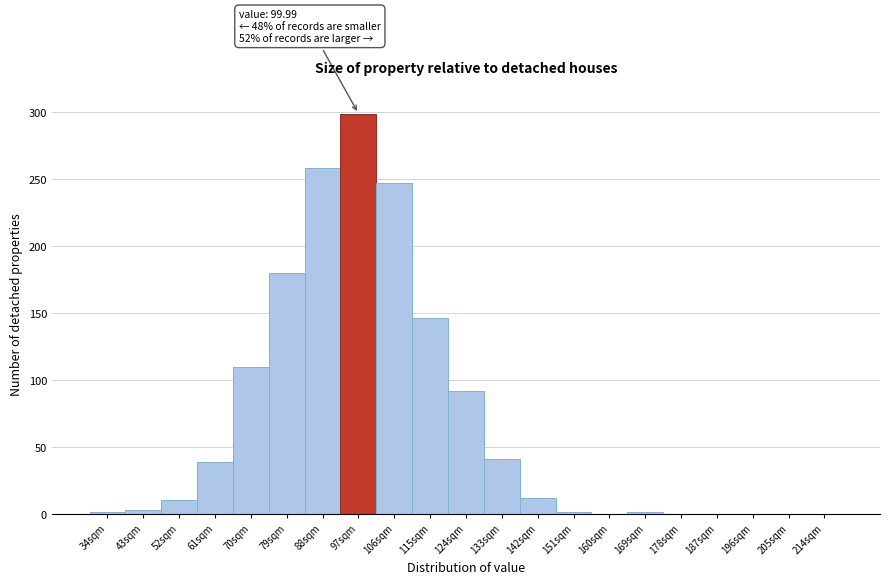

What is the sum of the values at 79sqm and 70sqm?

290